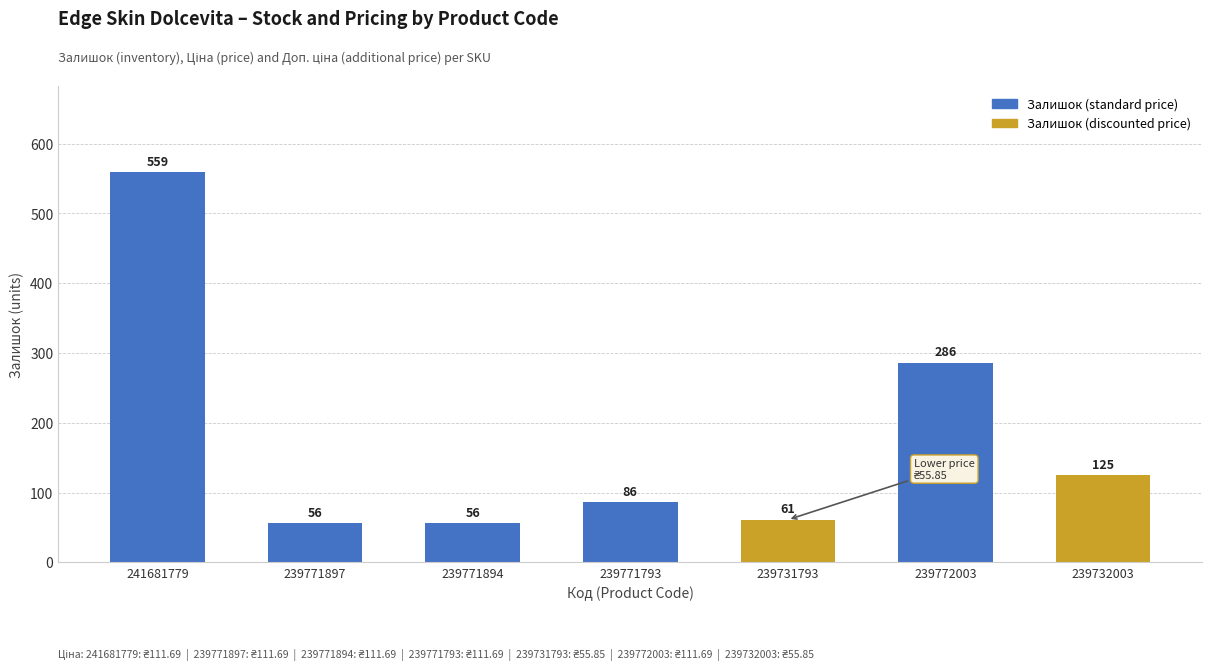

What is the difference between the second highest and minimum values?

230